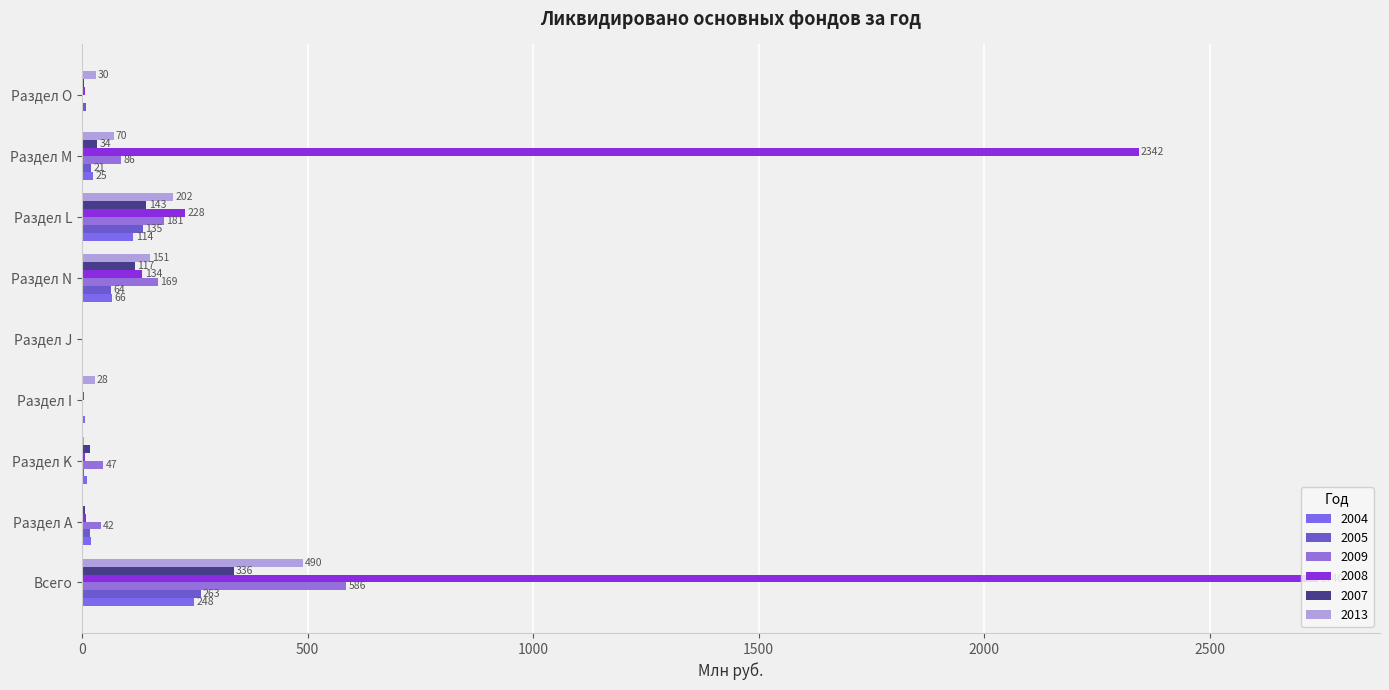

Rank the series at Раздел O from lowest to highest value.

2009, 2004, 2007, 2008, 2005, 2013